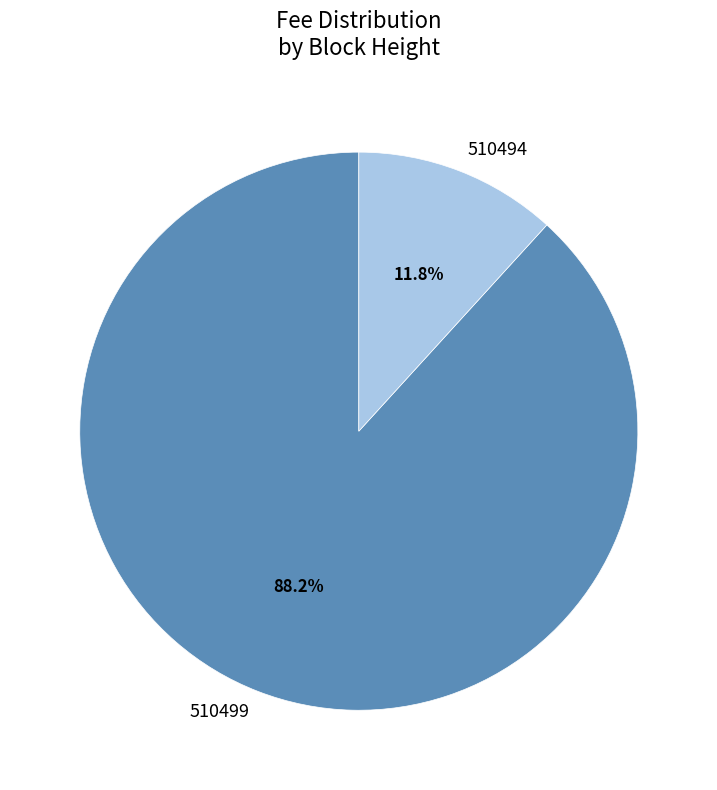

Between 510499 and 510494, which is larger?

510499